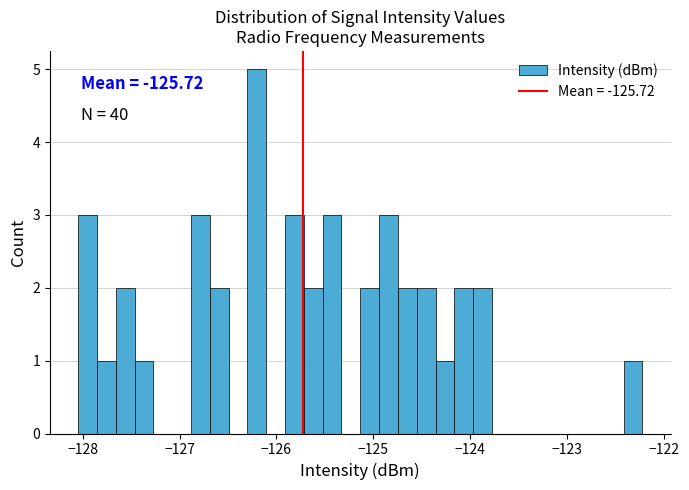

Around what value on the x-axis is the tallest bar? Give the approximate position of its centre, as read against the axis.

-126.2